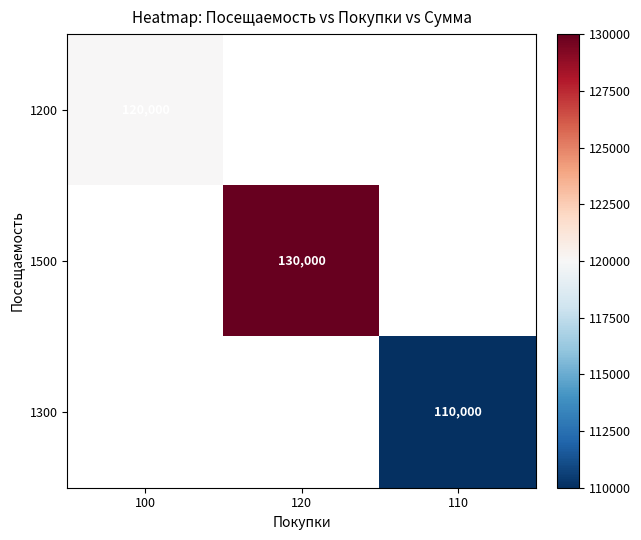

How many categories are shown in the chart?

3